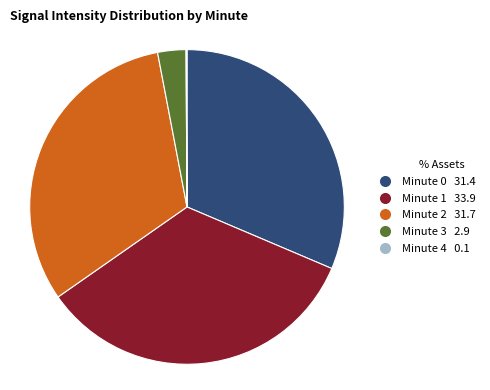

Do Minute 1 and Minute 3 together represent more than half of the pie?

No